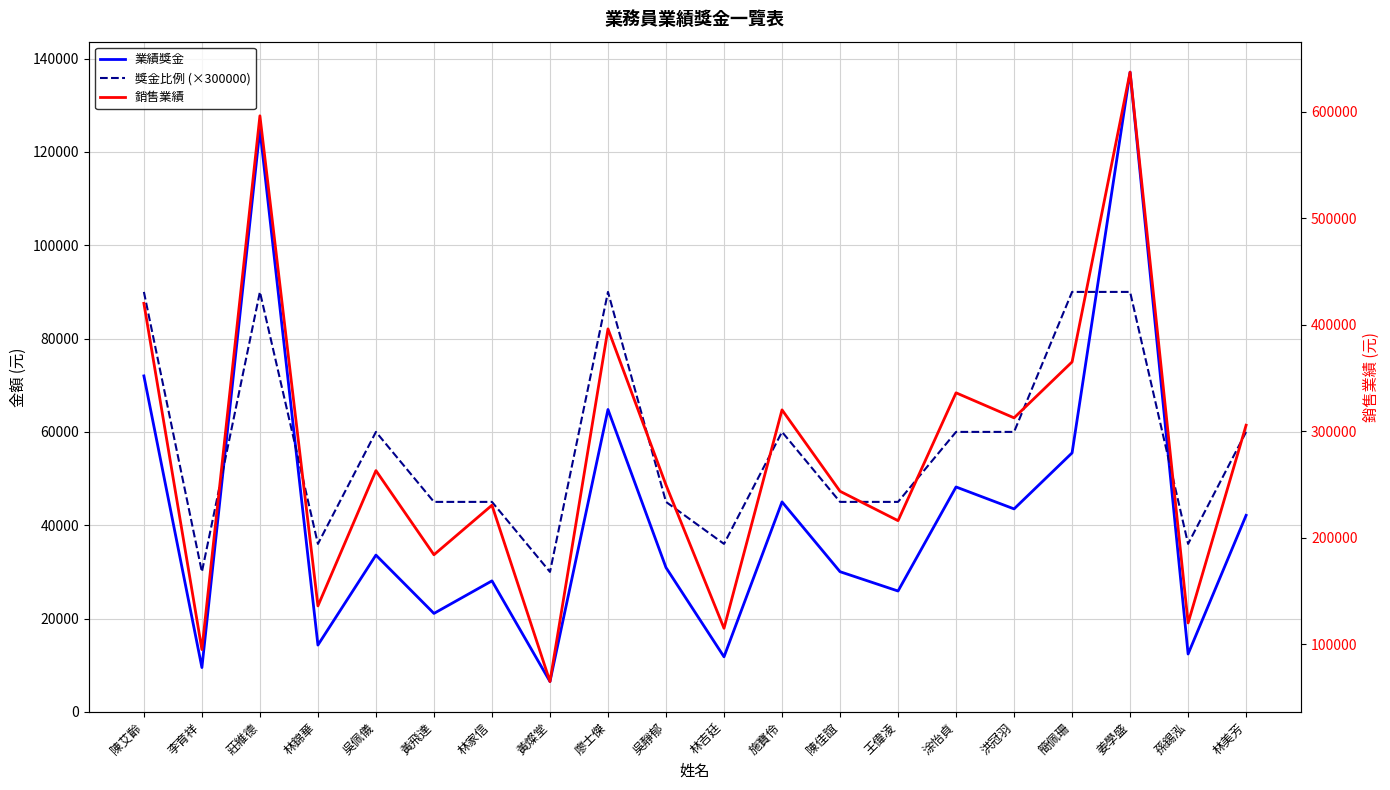

At 李育祥, list the series in order from largest to smallest.

銷售業績, 獎金比例 (×300000), 業績獎金